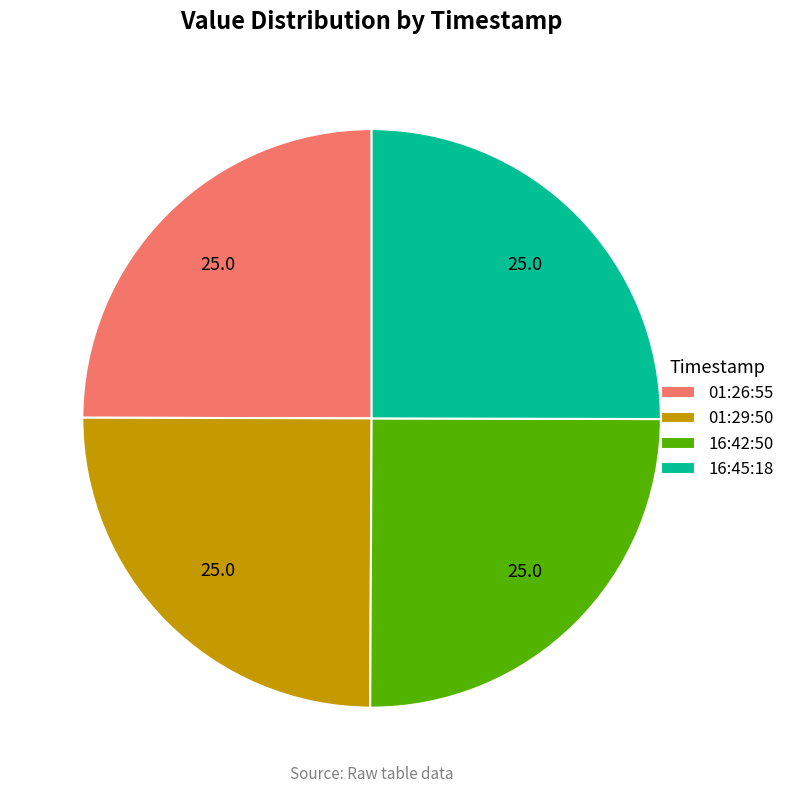

Is there any slice that represents more than half of the pie?

No